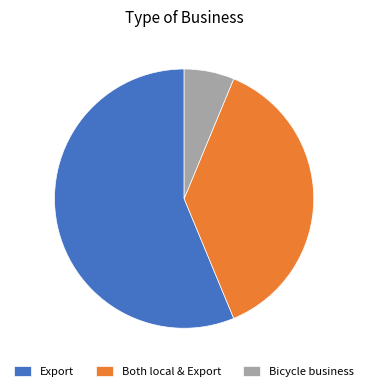

Rank the categories by value from lowest to highest.

Bicycle business, Both local & Export, Export